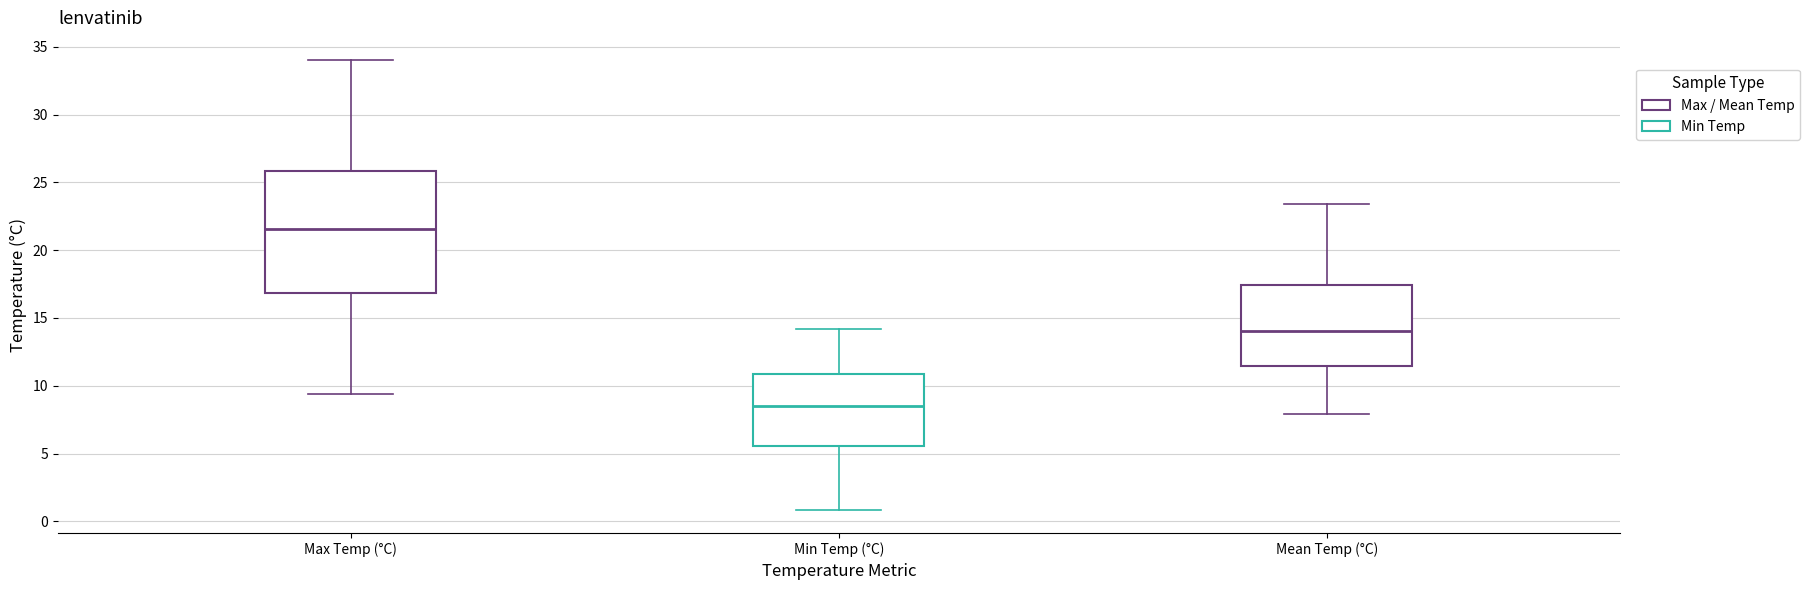

Which box has the highest median line?

Max Temp (°C)